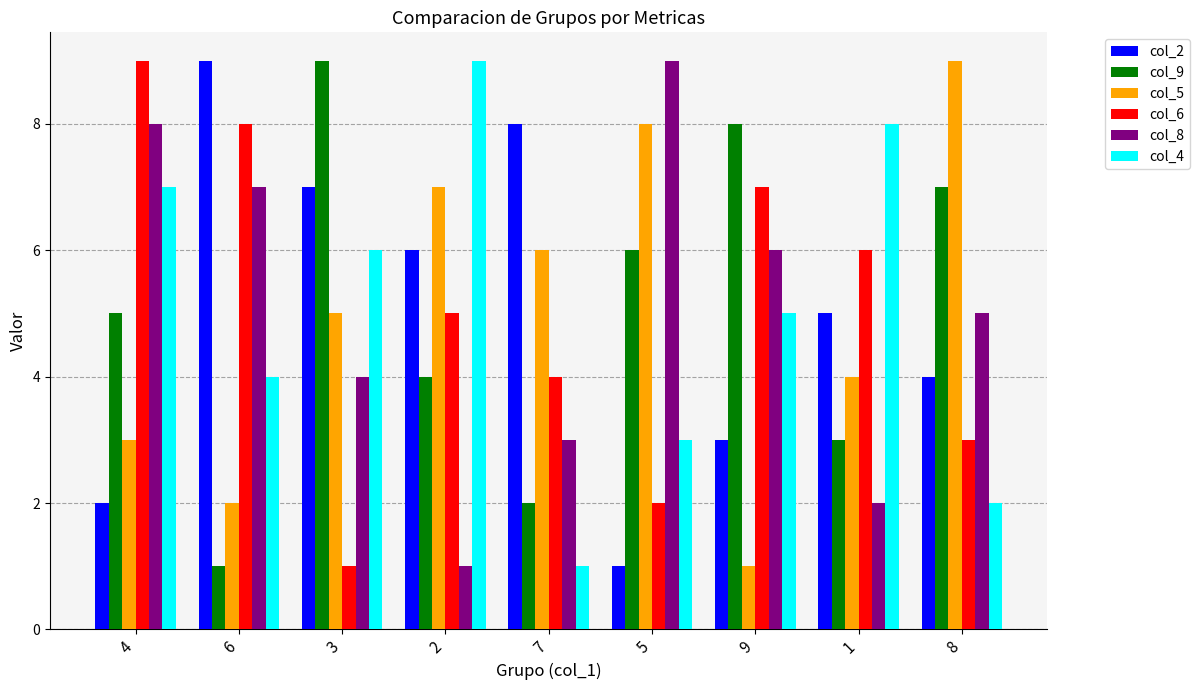

True or false: col_5 has a value of 2 at 3.

False